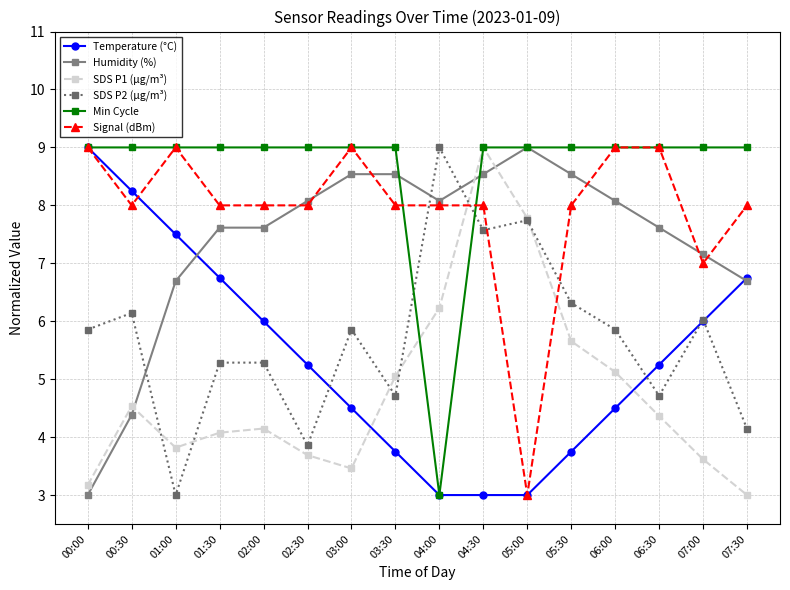

How many Signal (dBm) values are between 8 and 9?

14